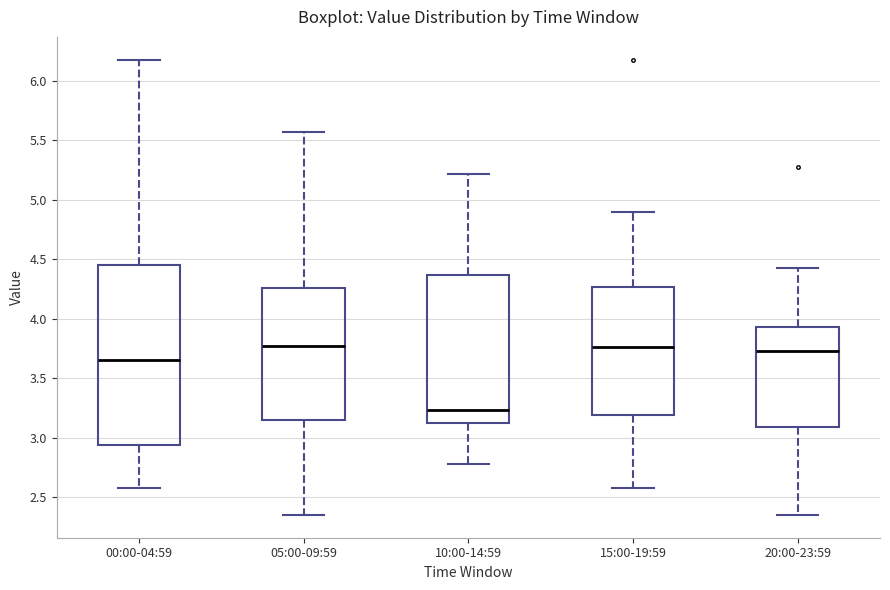

Reading left to right, read every box against the y-axis: the position of its median line, the range the box covers, and the ends of its whiskers. The values are not printed on the chart, so give them approximately, as read against the axis.

00:00-04:59: median 3.65, box 2.95 to 4.45, whiskers 2.60 to 6.20
05:00-09:59: median 3.80, box 3.15 to 4.25, whiskers 2.35 to 5.55
10:00-14:59: median 3.25, box 3.10 to 4.35, whiskers 2.80 to 5.20
15:00-19:59: median 3.75, box 3.20 to 4.25, whiskers 2.60 to 4.90
20:00-23:59: median 3.75, box 3.10 to 3.95, whiskers 2.35 to 4.45